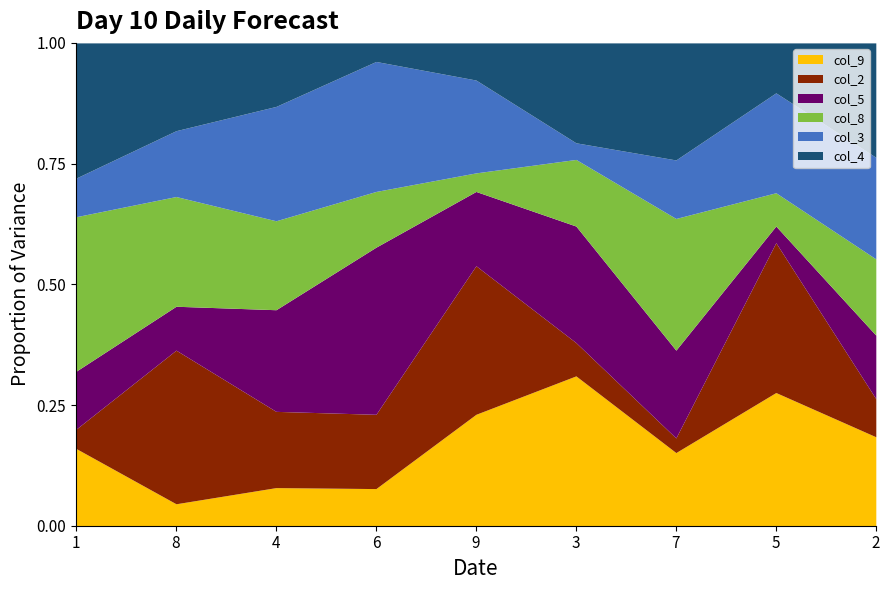

At which label does col_9 reach its peak?

3